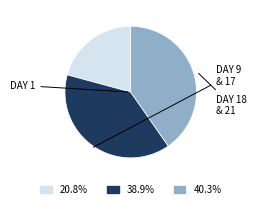

Does any single category account for the majority?

No